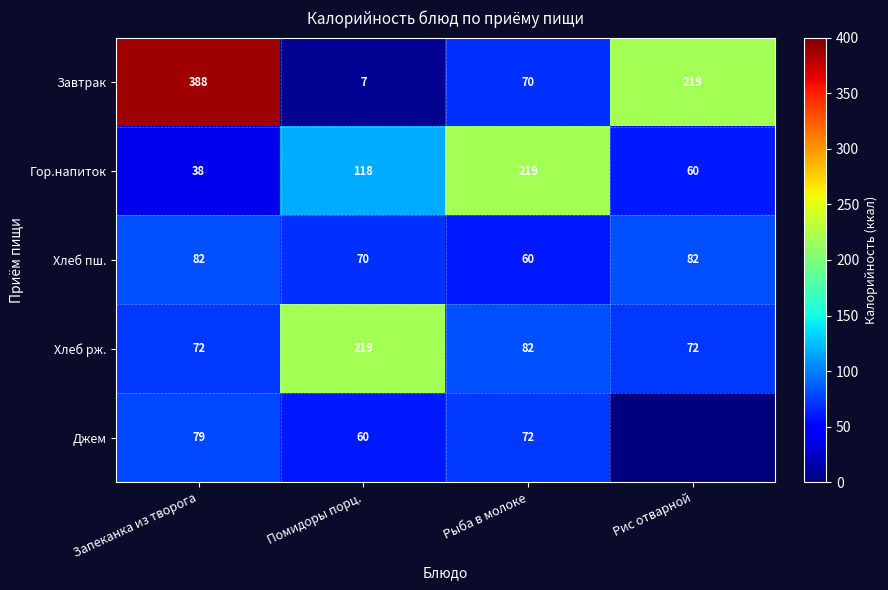

Which has a higher value, Рыба в молоке or Рис отварной?

Рис отварной